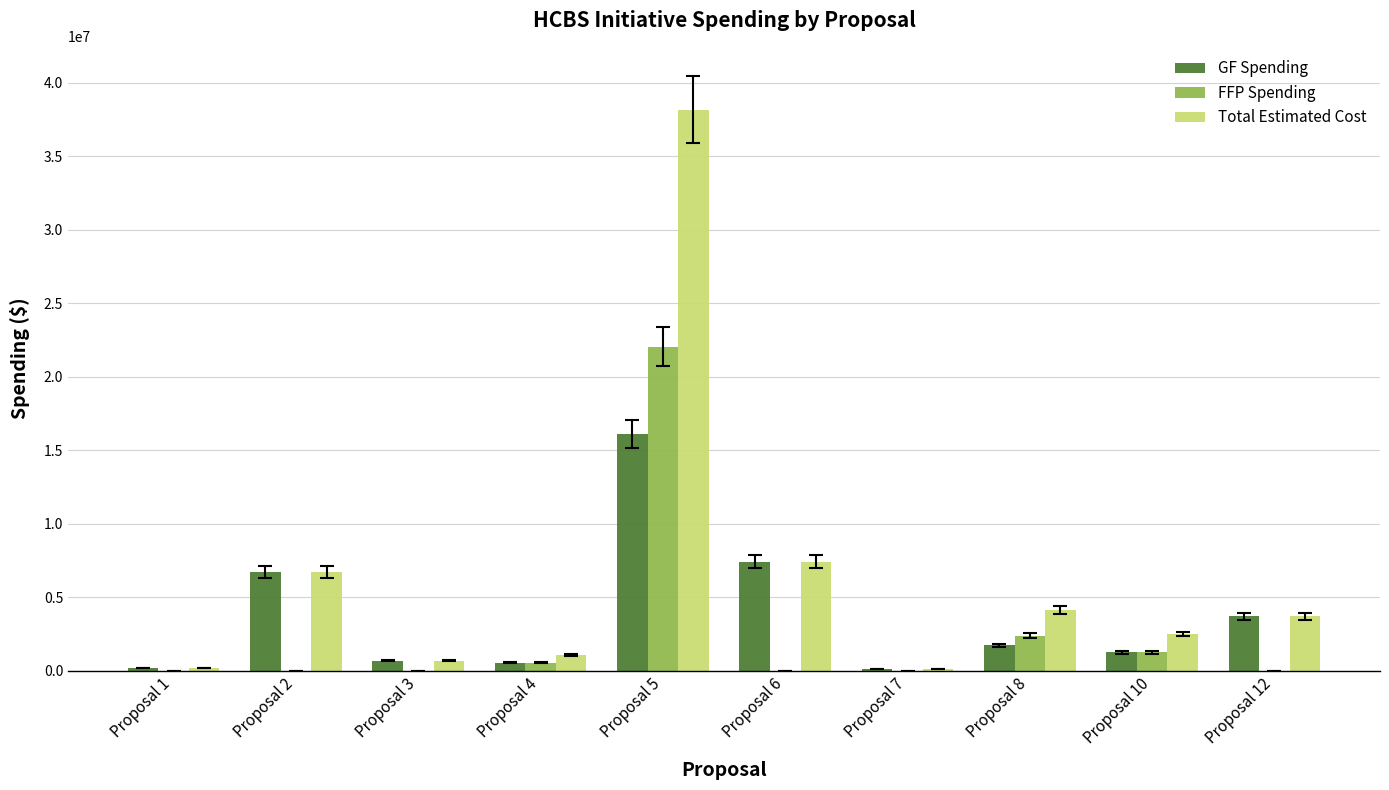

Which category has the highest value across all series?

Proposal 5